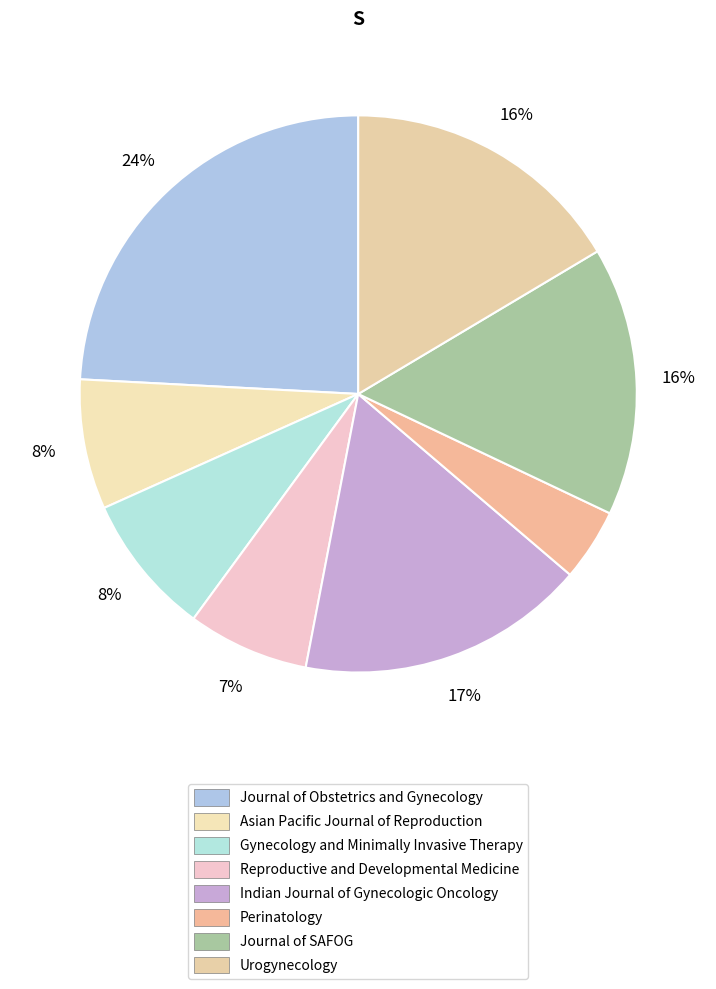

Does Journal of SAFOG represent more than half of the total?

No